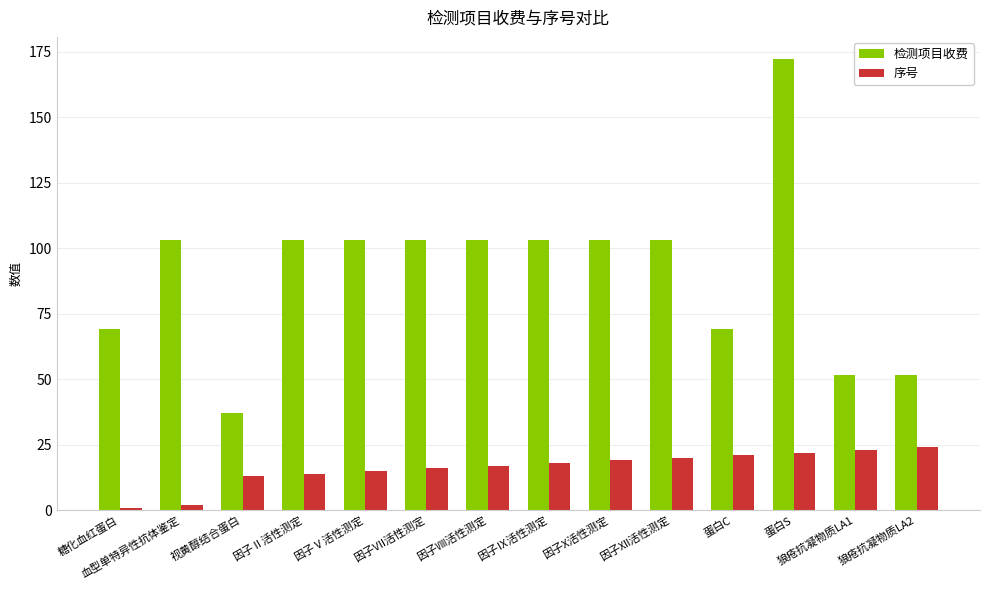

Between 视黄醇结合蛋白 and 因子Ⅷ活性测定, which series saw the biggest shift?

检测项目收费